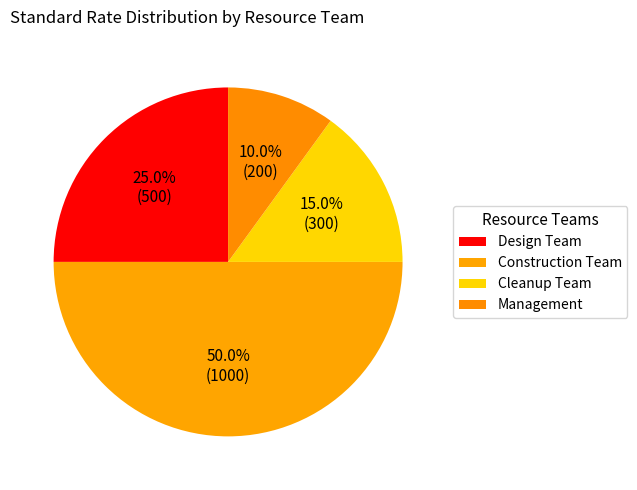

Which category has the smallest portion of the pie?

Management